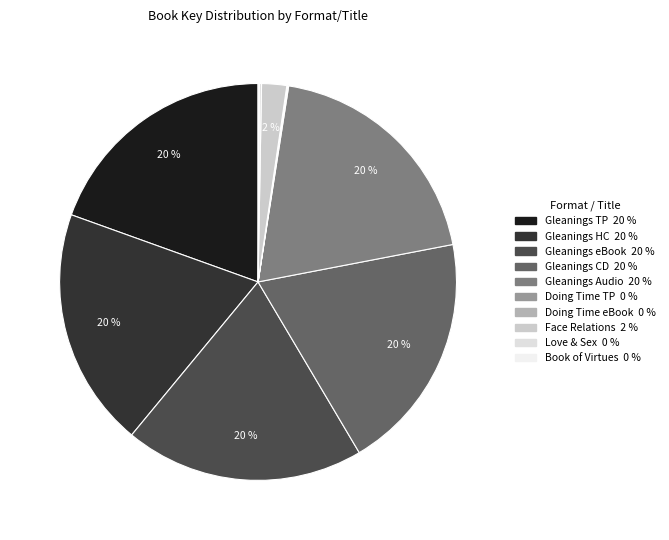

Does any single category account for the majority?

No